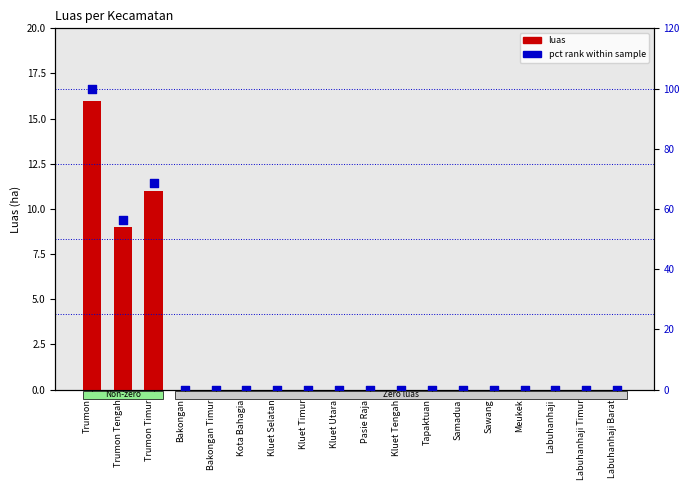

Which series has the largest total across all categories?

pct rank within sample